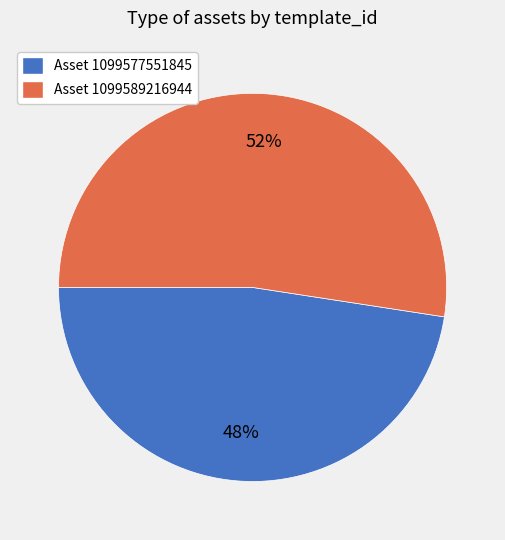

Is there a majority slice in this chart?

Yes